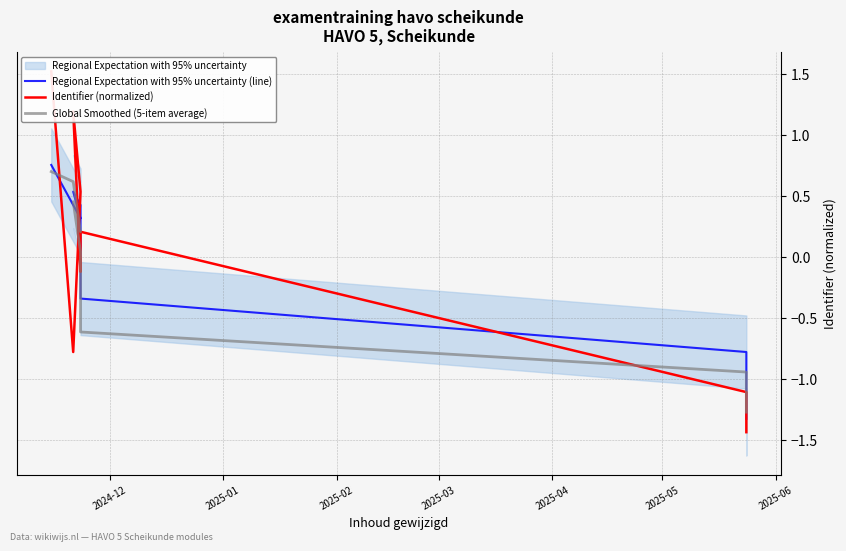

How many values in Global Smoothed (5-item average) are above zero?

5